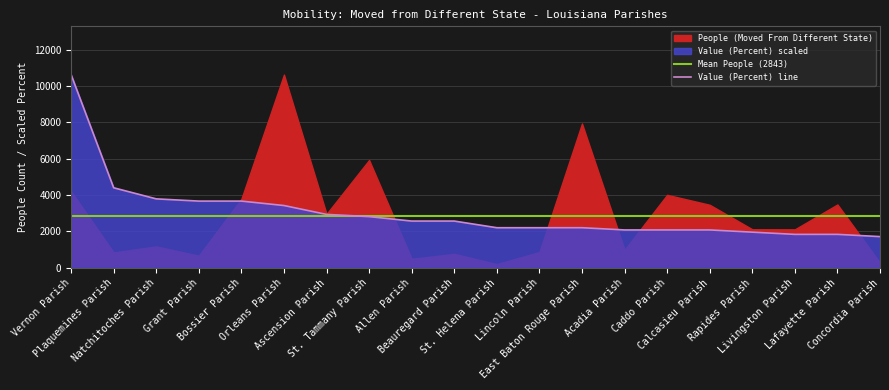

Is it true that the value at Lincoln Parish is 2200.8?

True